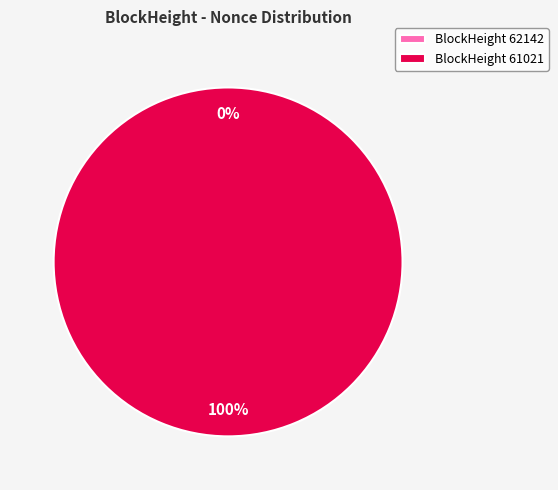

Which category accounts for the majority?

61021